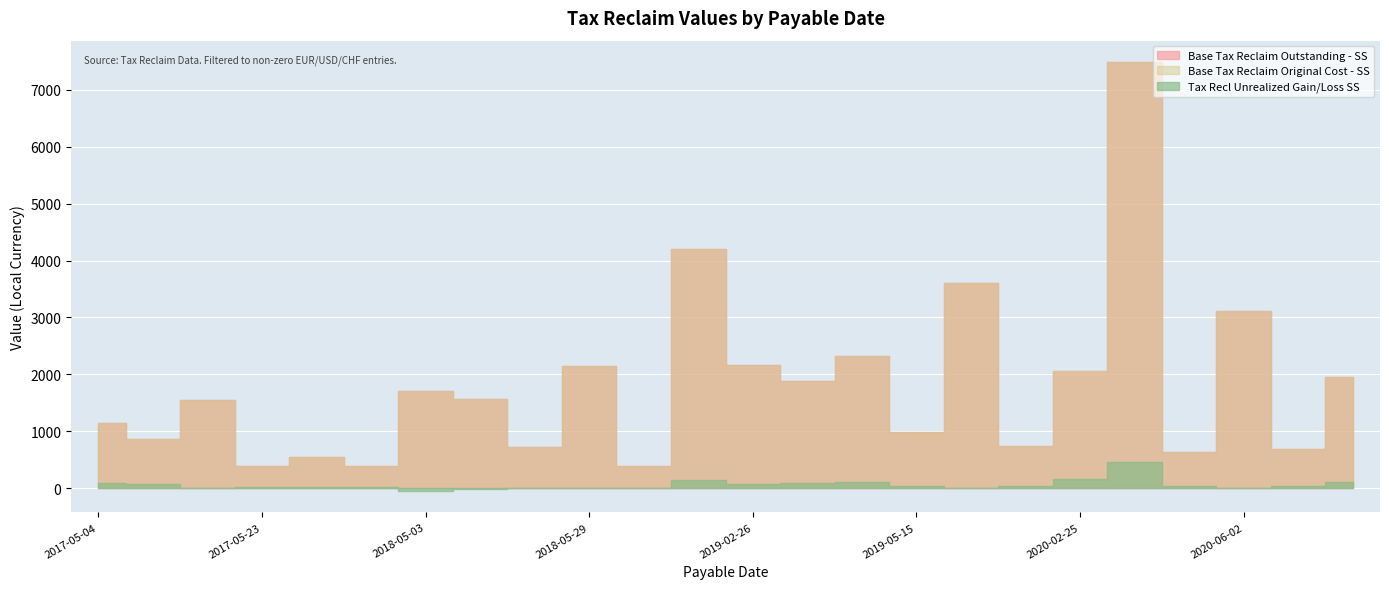

At which category does Base Tax Reclaim Original Cost - SS reach its first local valley?

2017-05-16